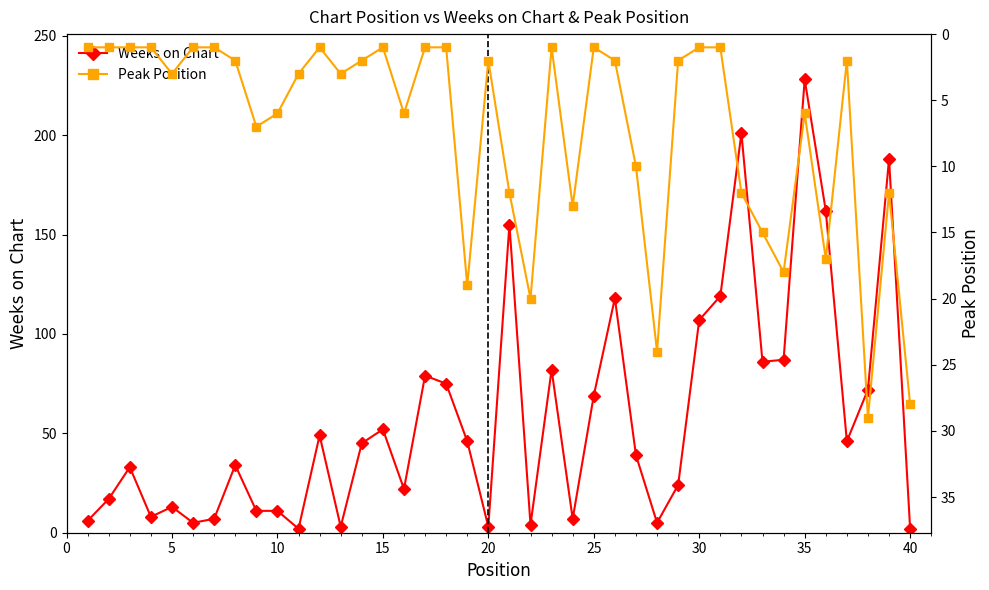

What is the greatest value displayed?

228